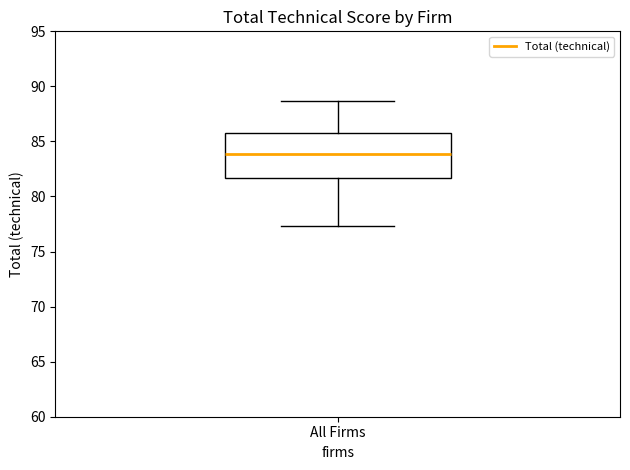

Transcribe this box plot: give where the median line is, the range the box spans, and where the two whiskers end, as read against the y-axis. The values are not printed on the chart, so give them approximately, as read against the axis.

median 84.0, box 81.5 to 85.5, whiskers 77.5 to 88.5